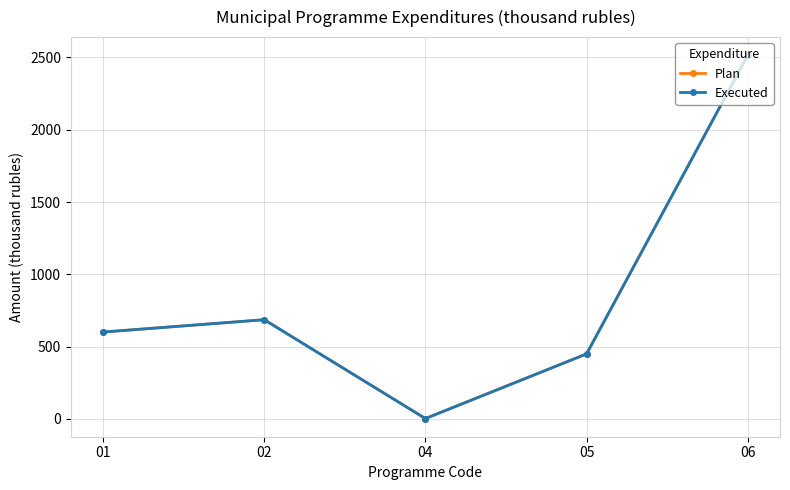

What is the approximate value of Plan at 05?

450.0